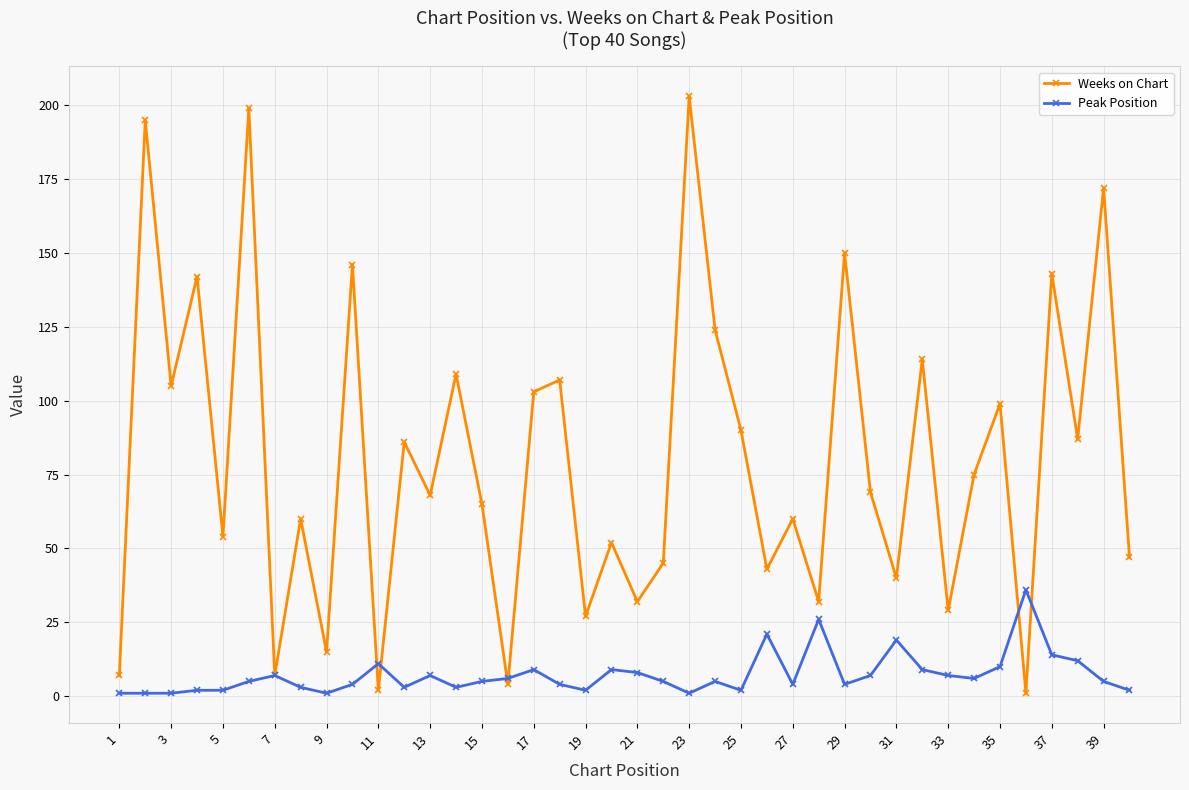

True or false: Peak Position has more than 1 points higher than both neighbors.

True